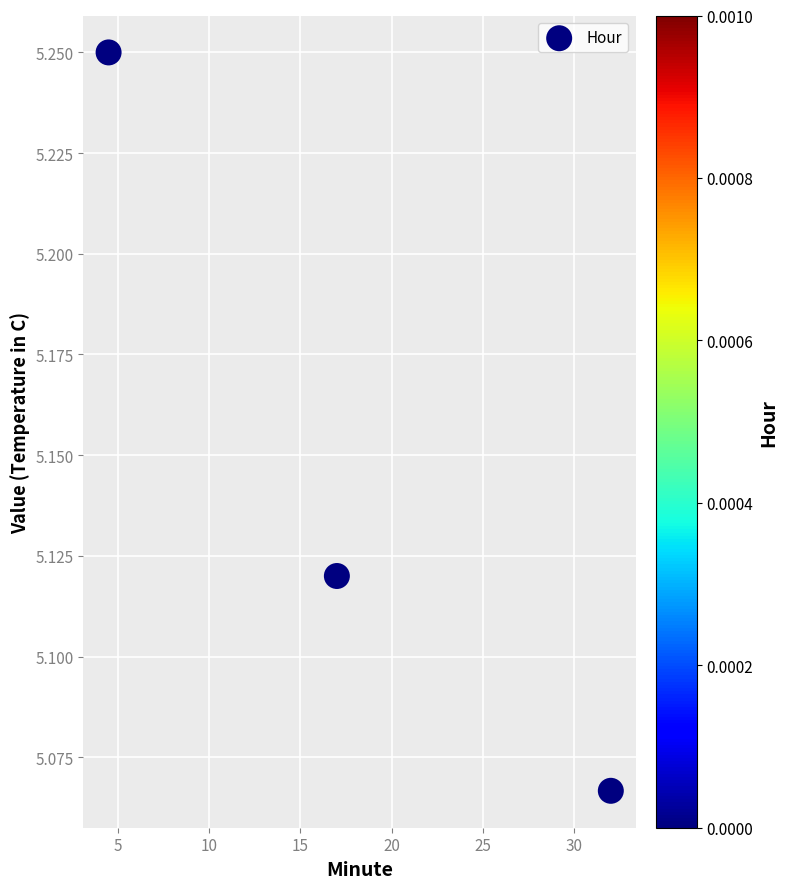

What is the average X value?

17.8